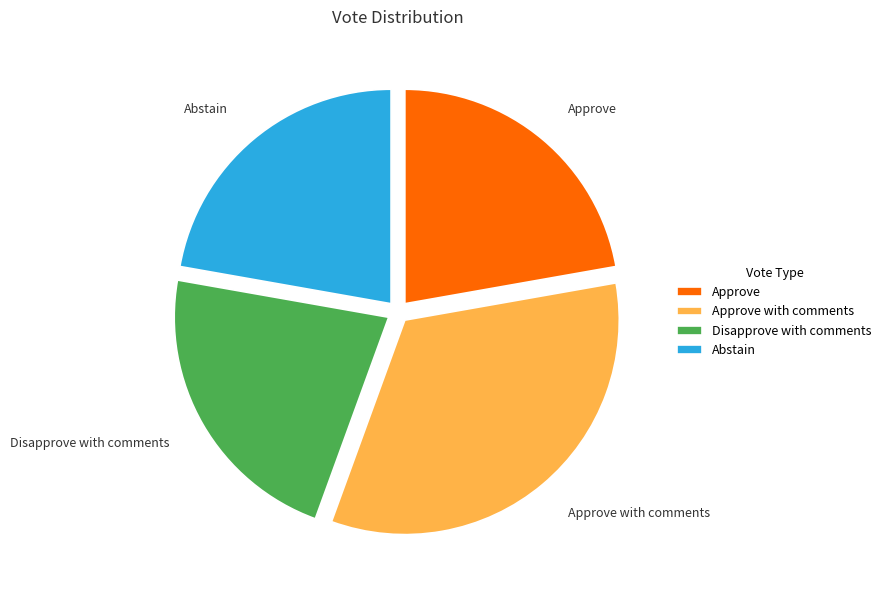

Is there any slice that represents more than half of the pie?

No